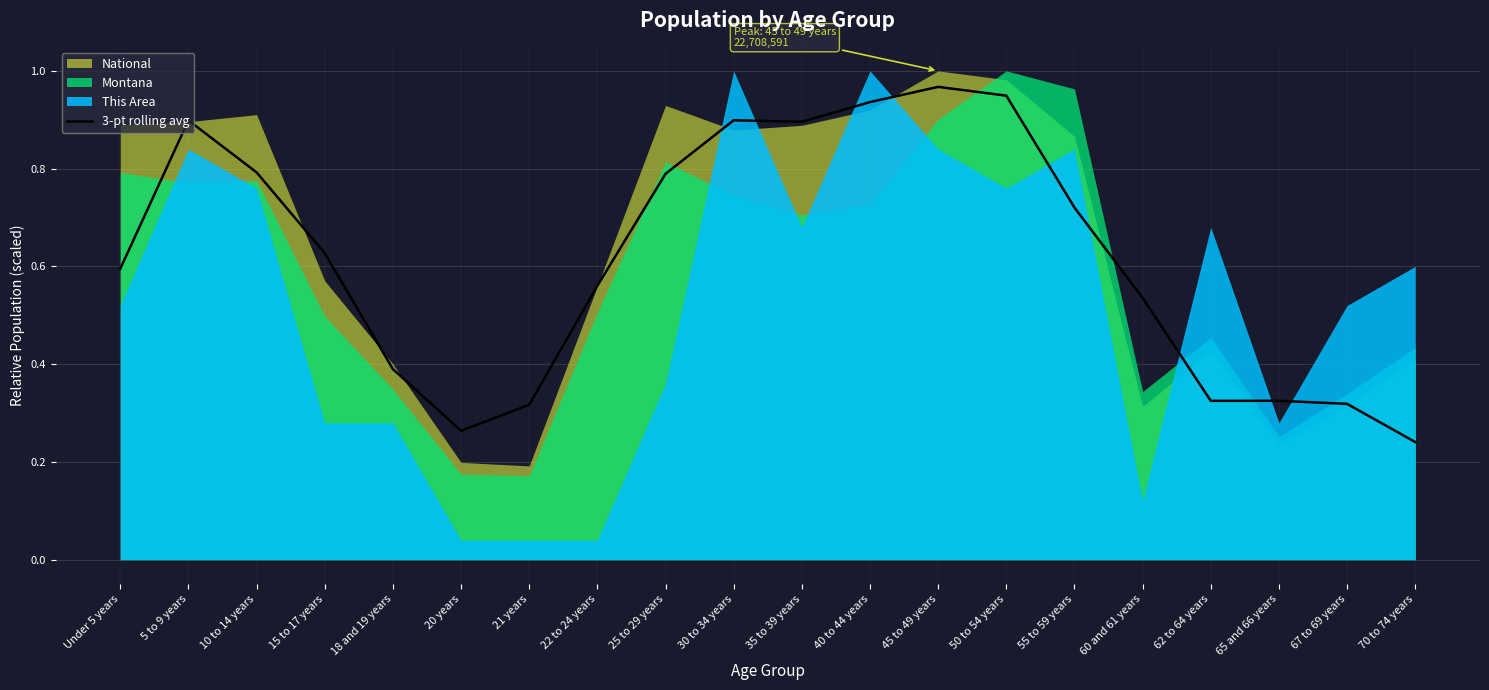

What is the greatest value displayed?

1.0